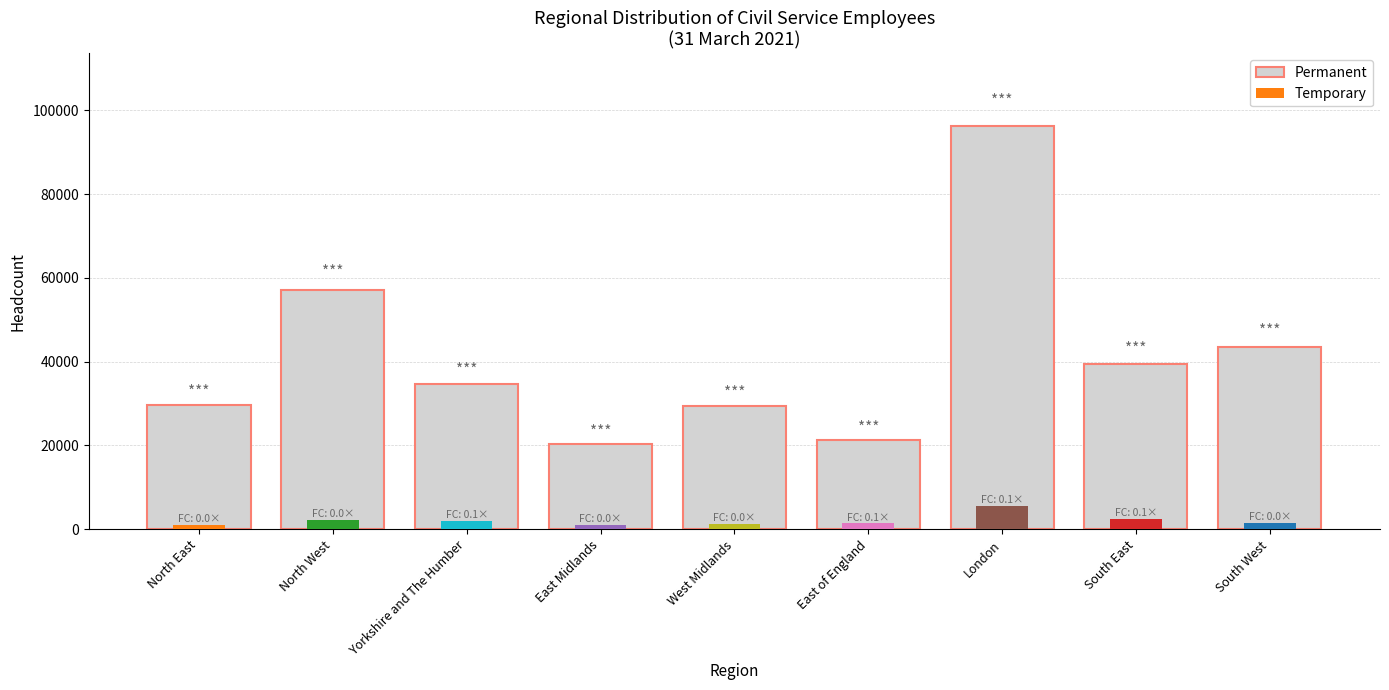

What is the change in value from Yorkshire and The Humber to West Midlands?

-5280